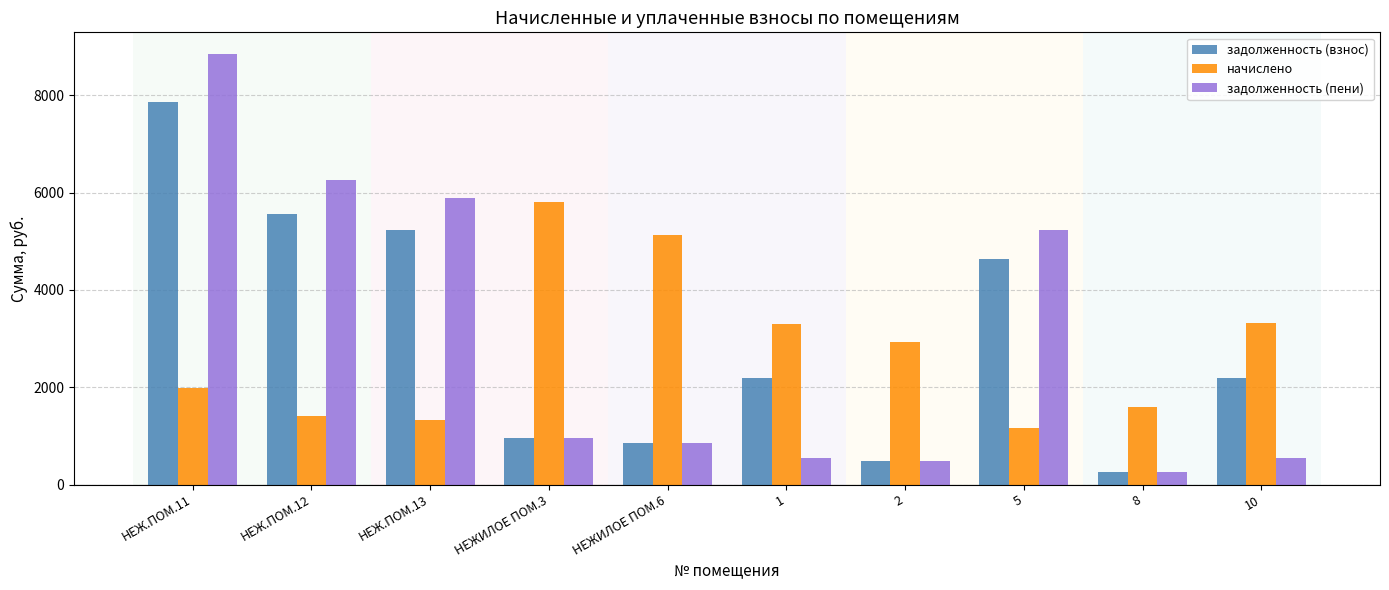

What is the highest value of the задолженность (пени) series?

8851.7